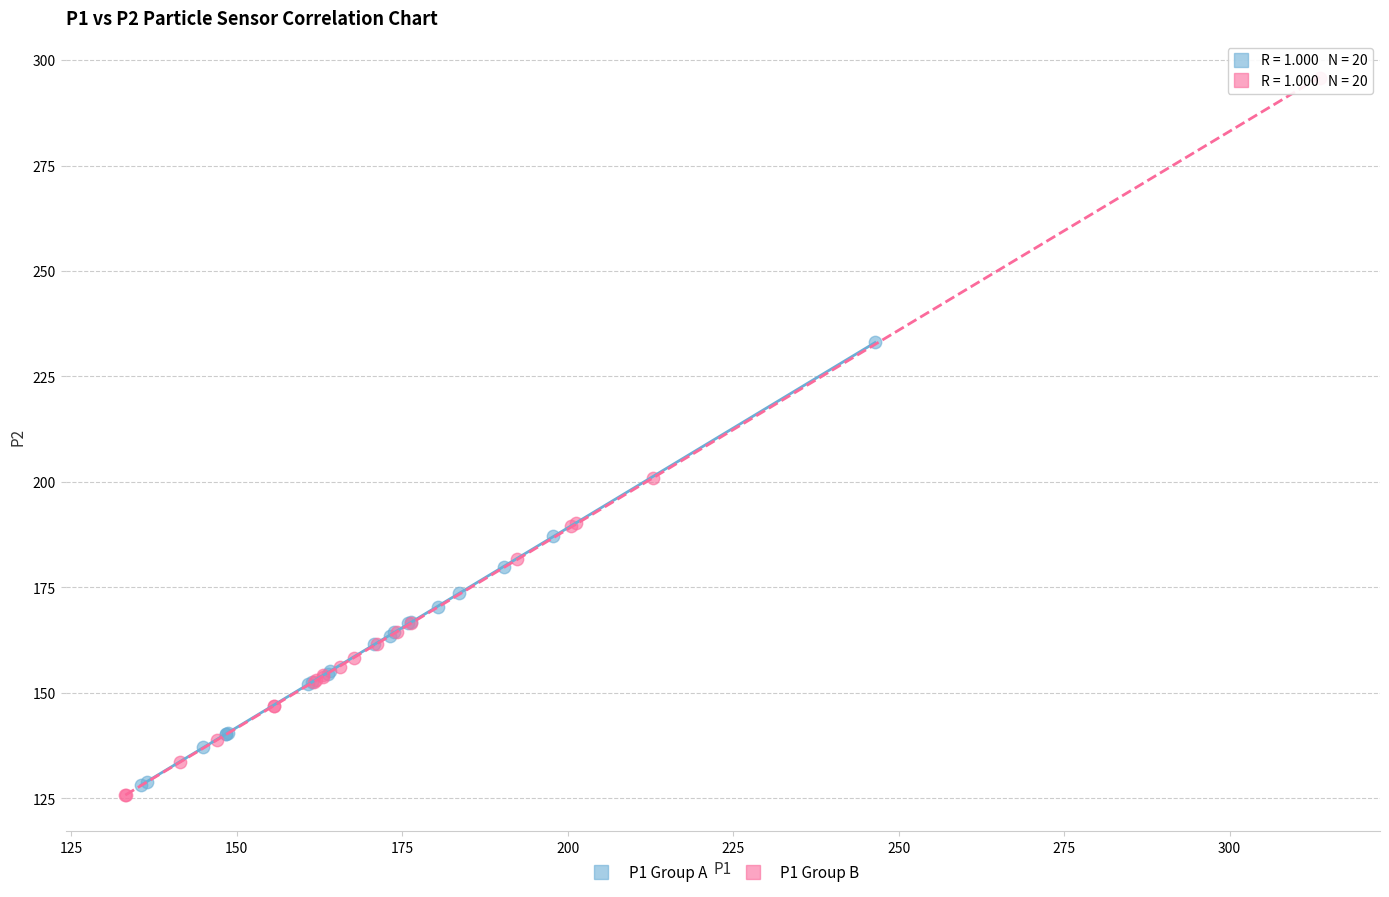

Which series reaches the maximum Y coordinate?

P1 Group B